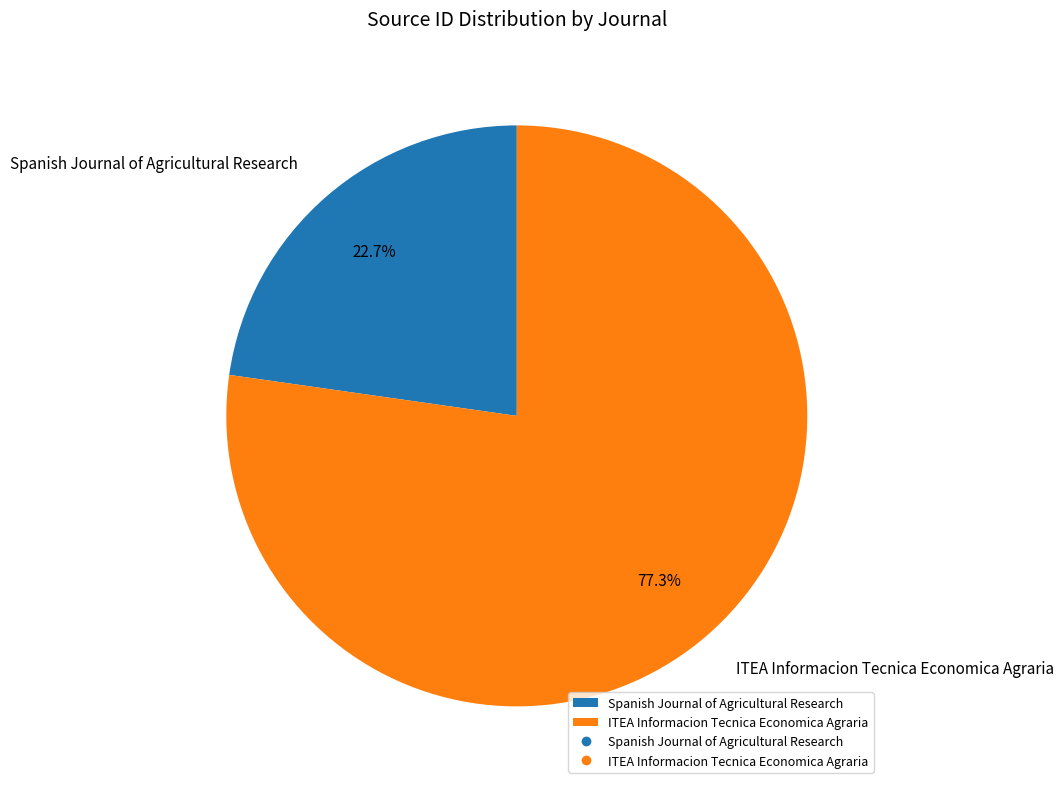

To the nearest percent, what is the average slice percentage?

50%